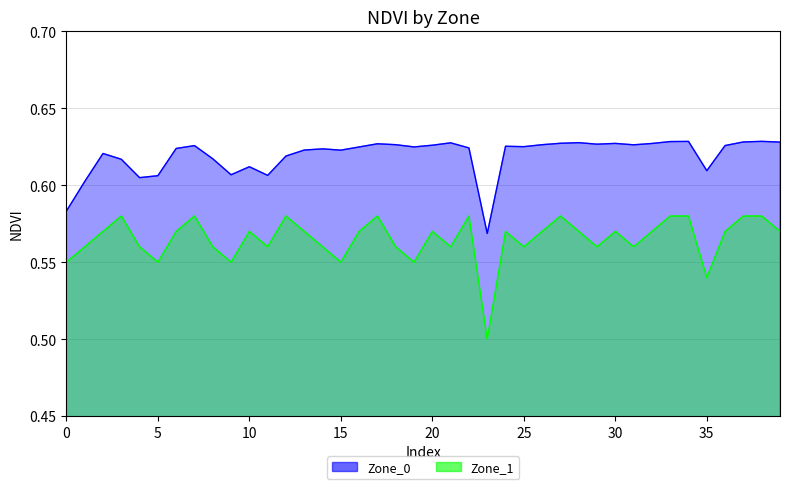

Is it true that Zone_1 equals 0.8 at 39?

False